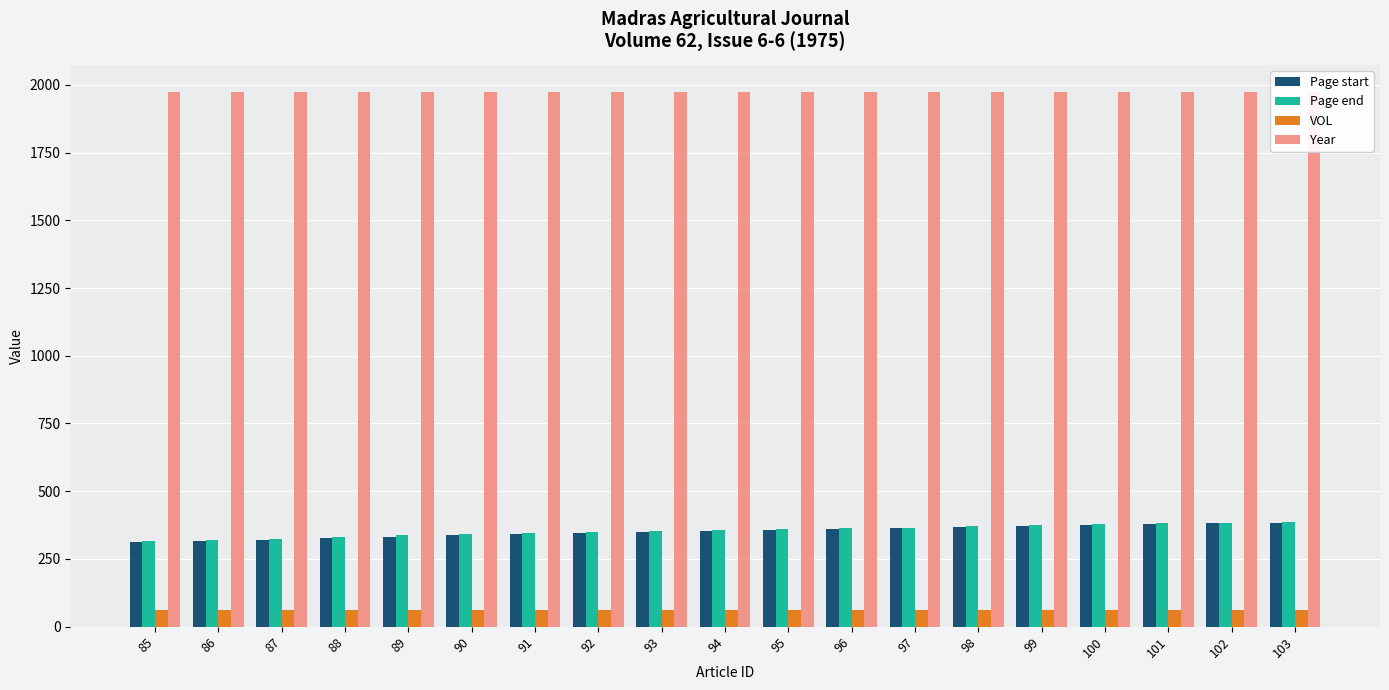

The Page start series shows 183 at 85. True or false?

False